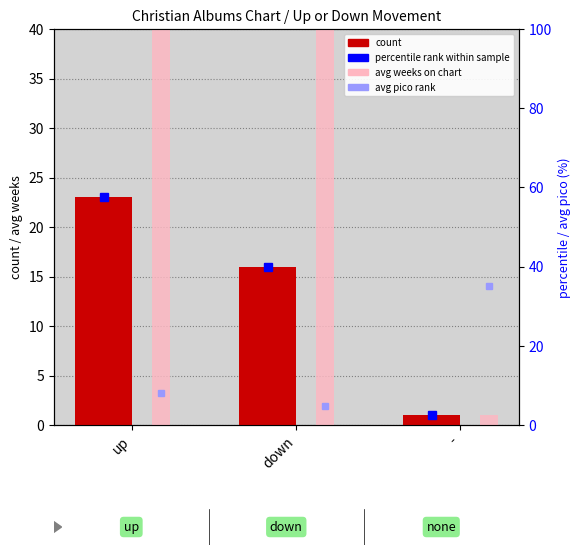

What is the total value across all series at down?

146.1